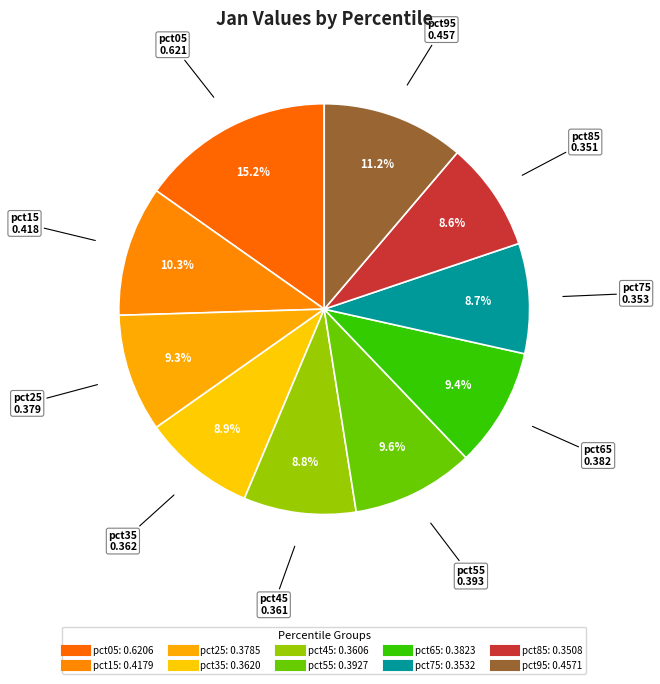

What is the largest slice in the pie chart?

pct05